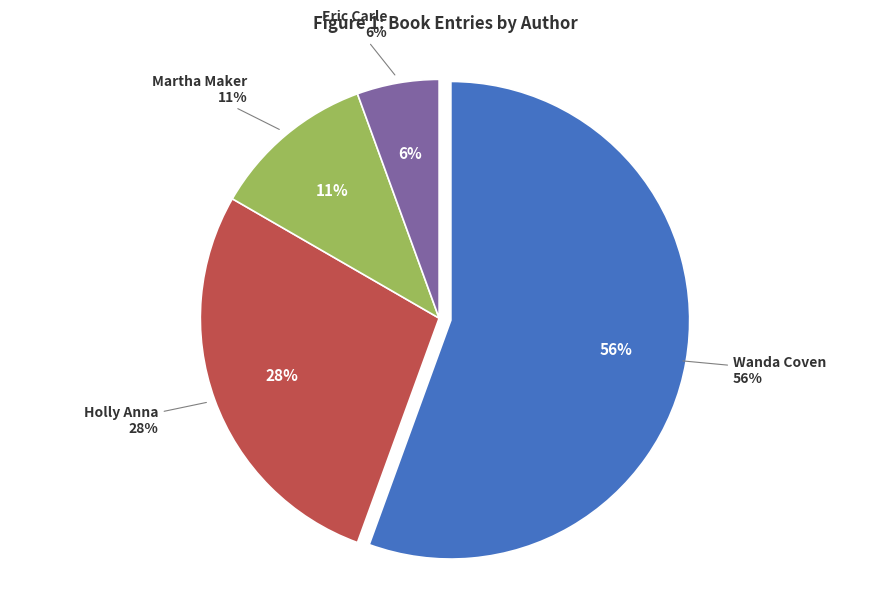

Which has a higher value, Eric Carle or Holly Anna?

Holly Anna